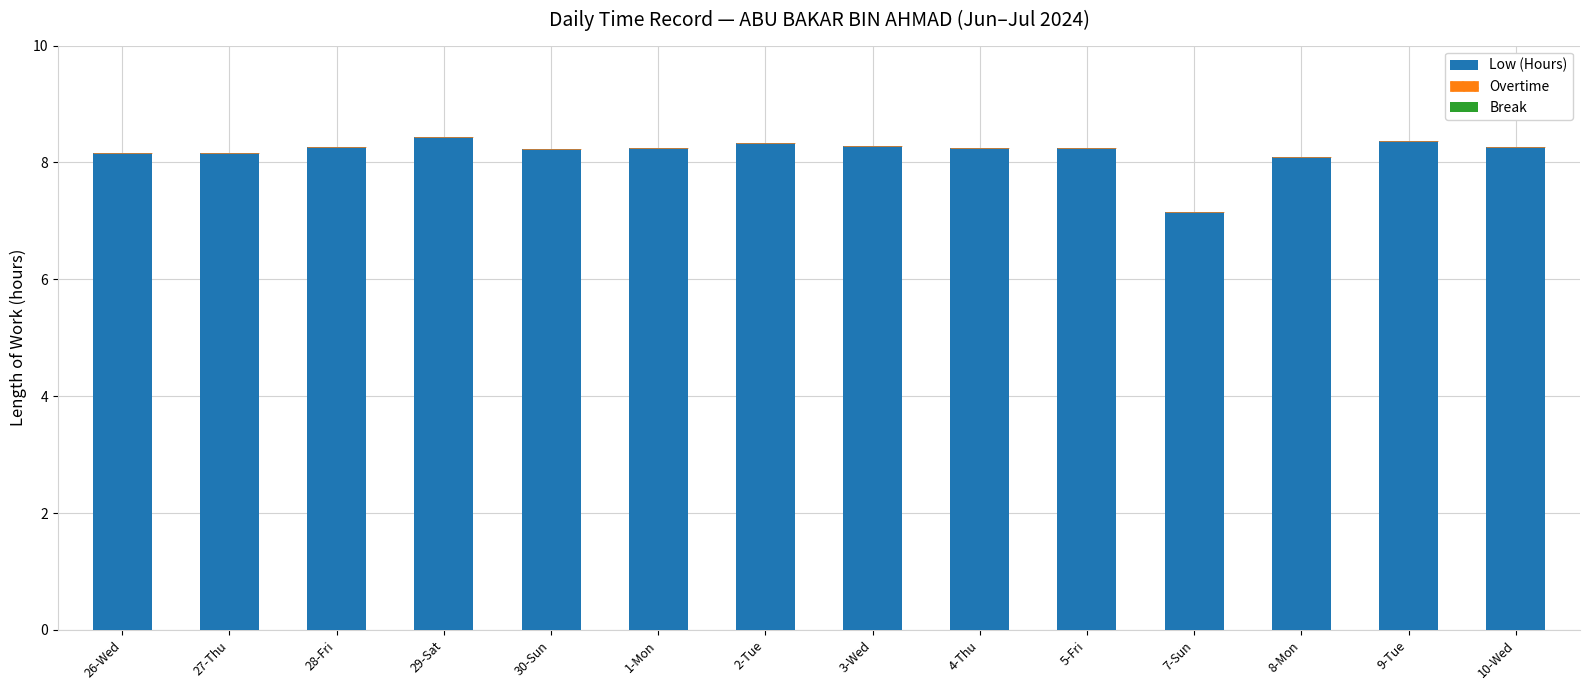

What is the sum of all values?

114.5